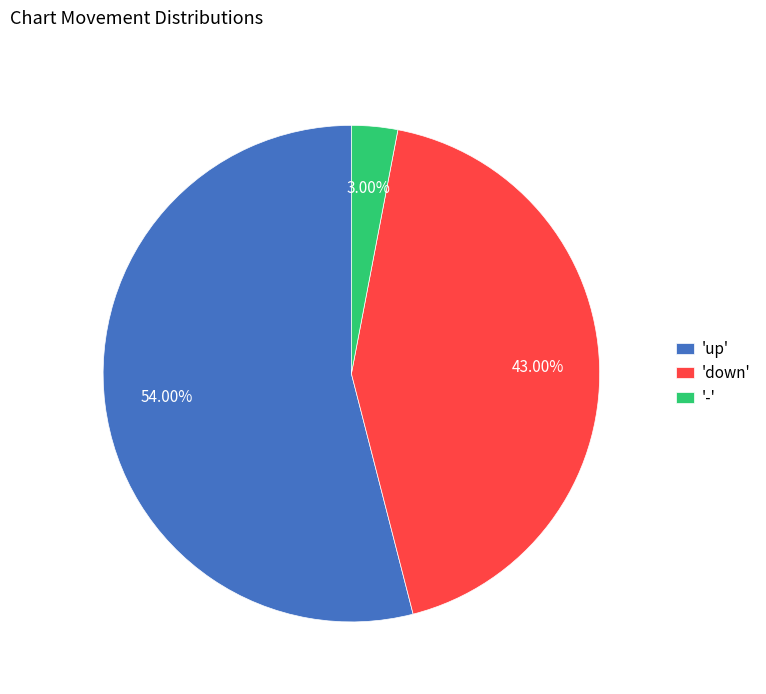

To the nearest percent, what is the difference between the largest and smallest slice percentages?

51%